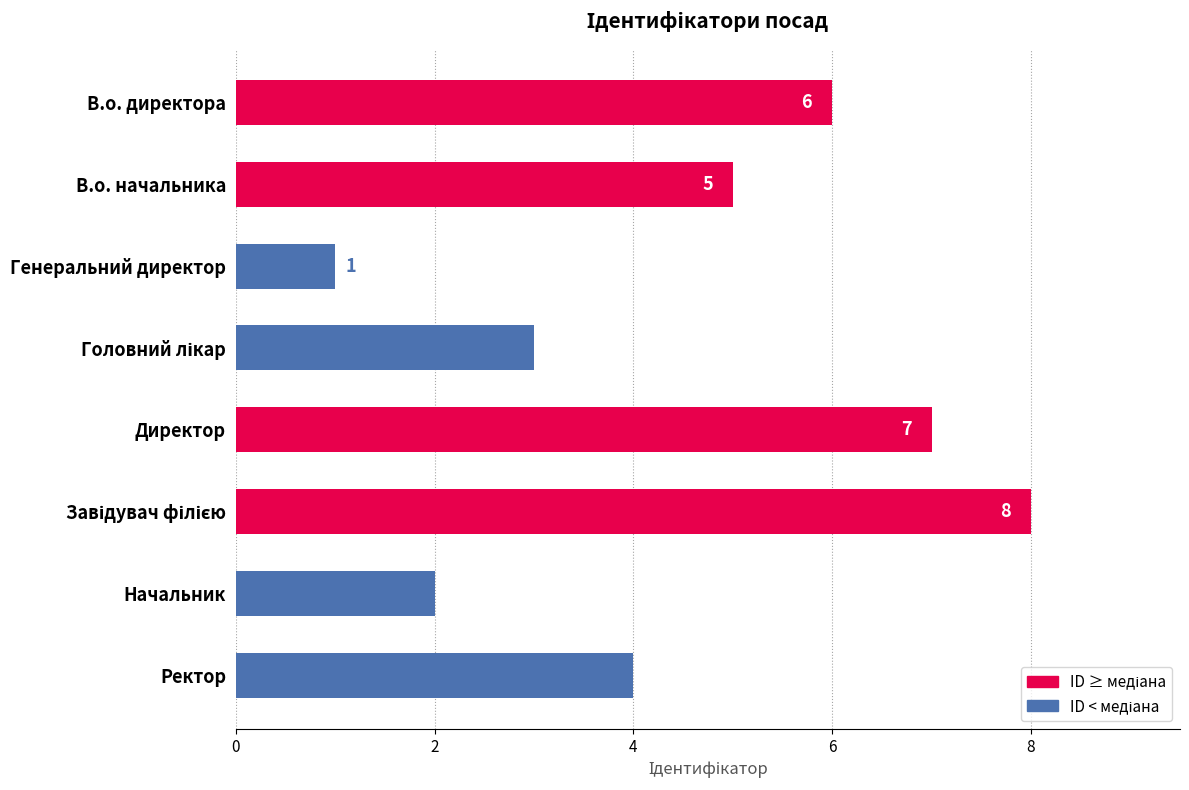

What is the sum of the values at Генеральний директор and Директор?

8